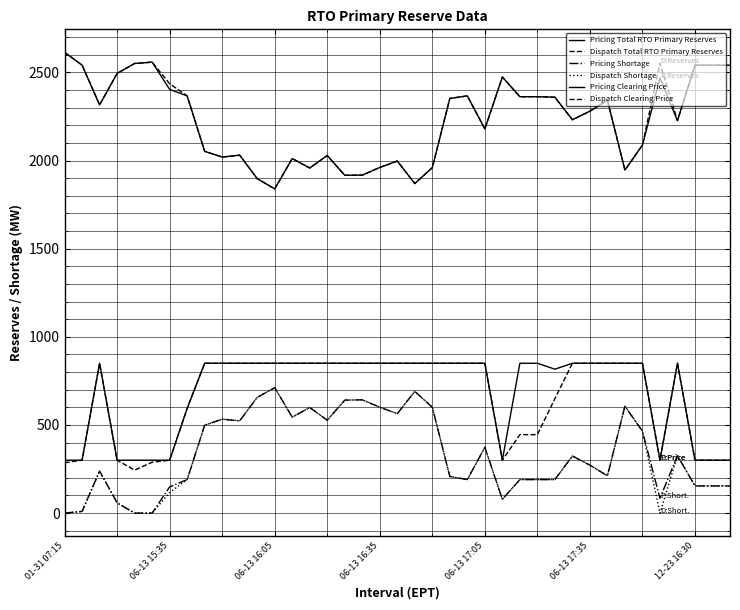

True or false: Dispatch Total RTO Primary Reserves has more than 0 points higher than both neighbors.

True